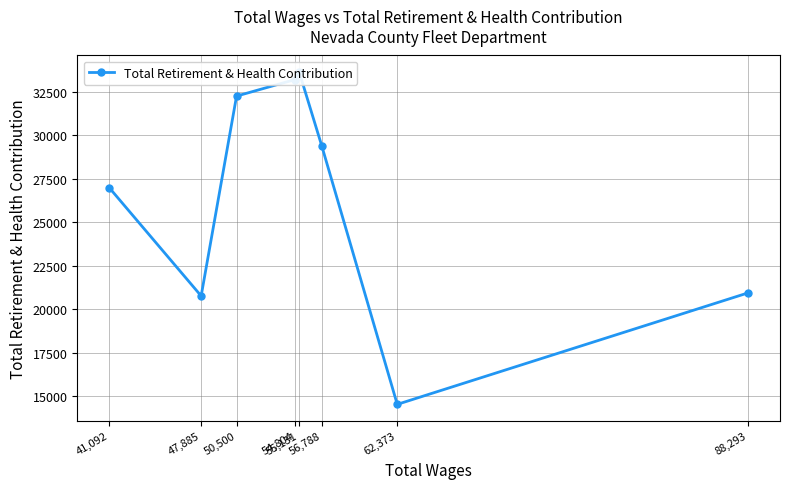

Is it true that the value at 50,500 is 7760?

False